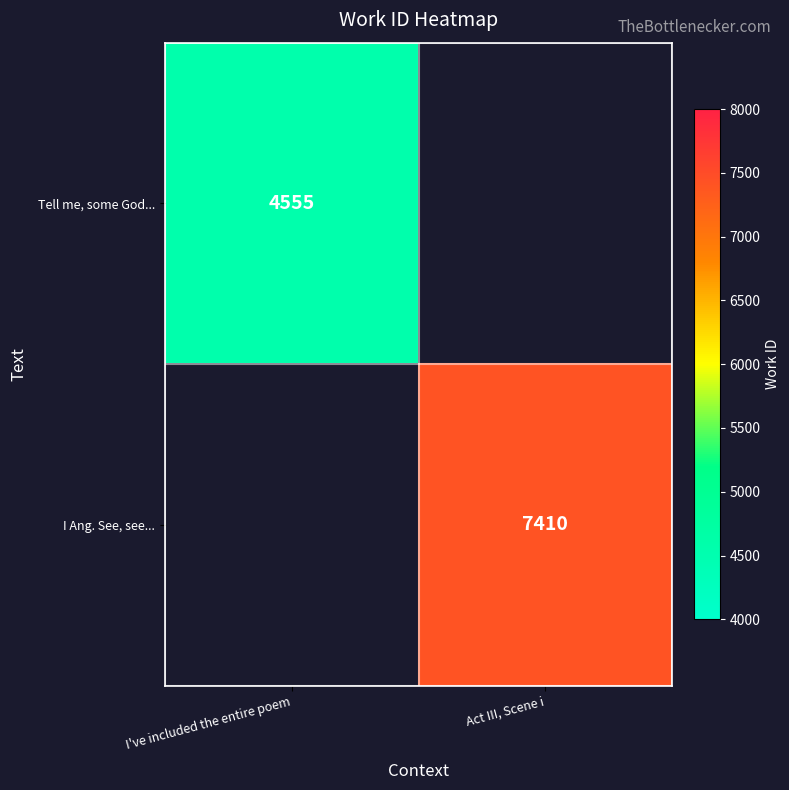

Is the value of Tell me, some God... at I've included the entire poem greater than the value of I Ang. See, see... at Act III, Scene i?

No